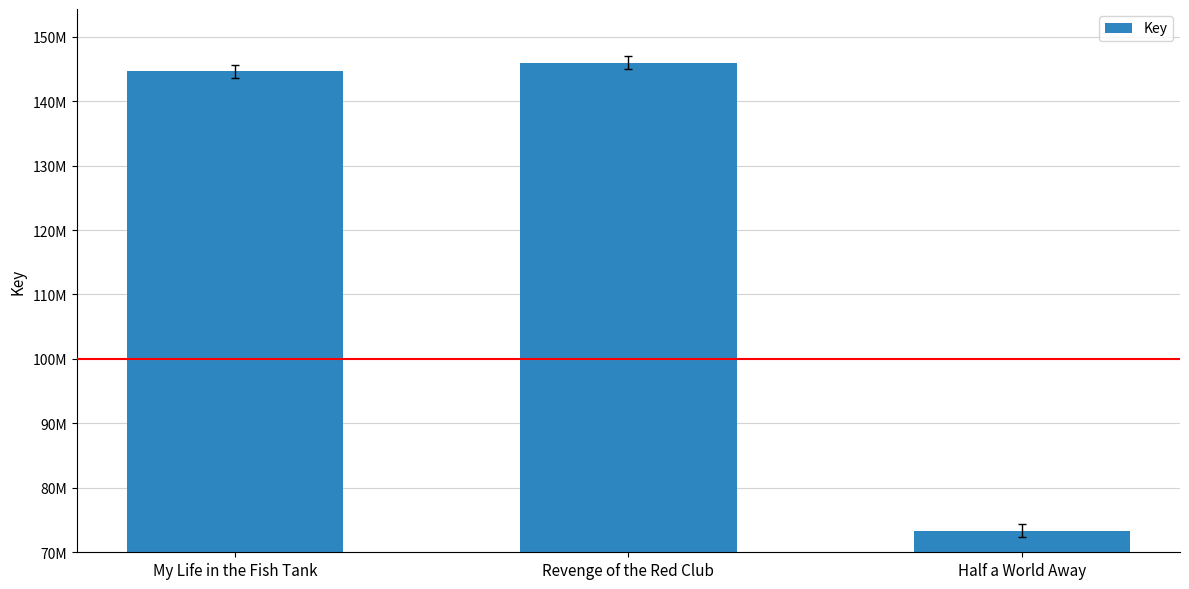

Reading left to right, extract all data points from this chart.

144627871	145944249	73357547